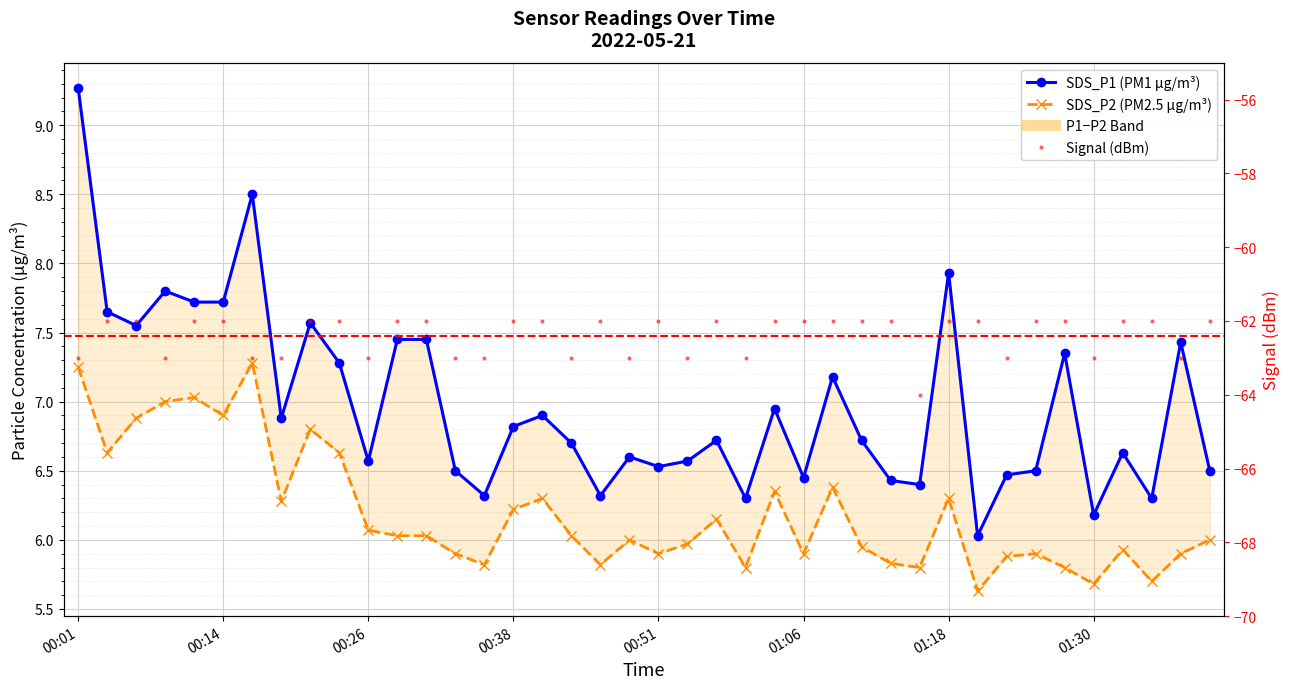

Read the SDS_P2 value at 01:26.

5.9